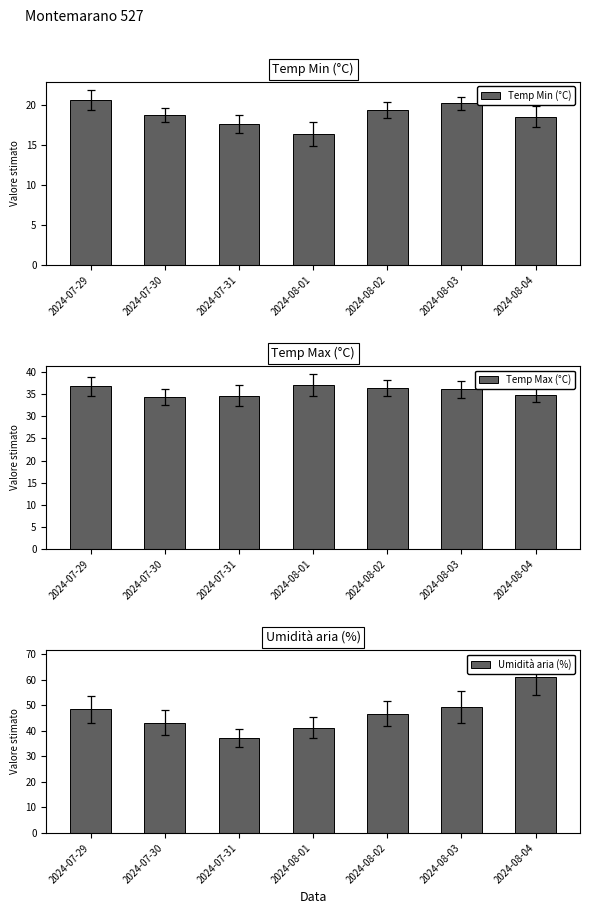

At which label does Umidità aria (%) reach its minimum?

2024-07-31